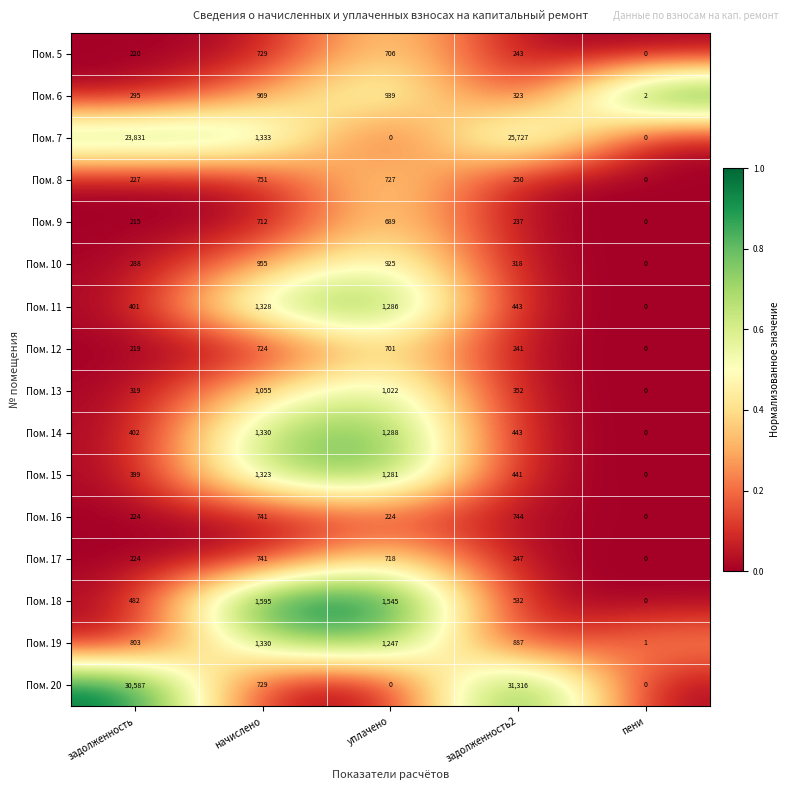

List the labels in order of Пом. 18 value, smallest first.

пени, задолженность, задолженность2, уплачено, начислено